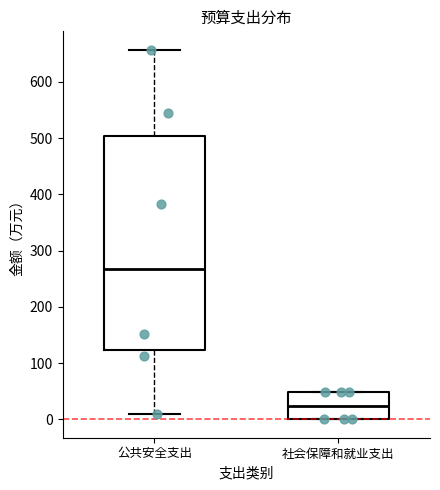

Reading left to right, transcribe this box plot: for each box, give where its median line is, the range the box spans, and where its two whiskers end, as read against the y-axis. The values are not printed on the chart, so give them approximately, as read against the axis.

公共安全支出: median 270, box 120 to 500, whiskers 10 to 660
社会保障和就业支出: median 20, box 0 to 50, whiskers 0 to 50